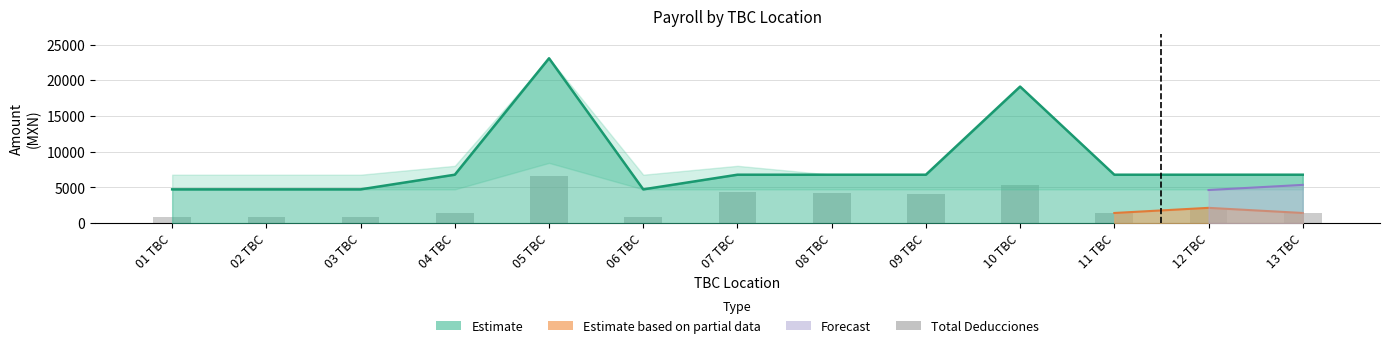

Reading left to right, list all the values displayed in this chart.

831.5	831.5	831.5	1423.2	6662.7	831.5	4321.2	4261.2	4142.8	5291.3	1423.2	2143.2	1423.2